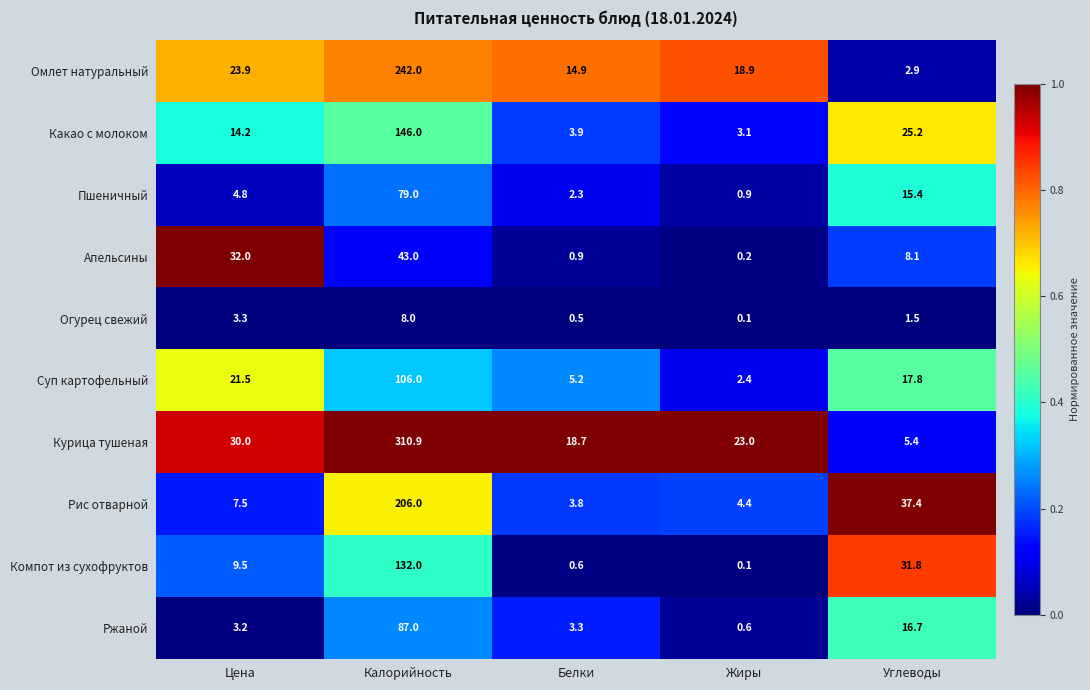

The value of Рис отварной at Калорийность is 302.8. True or false?

False